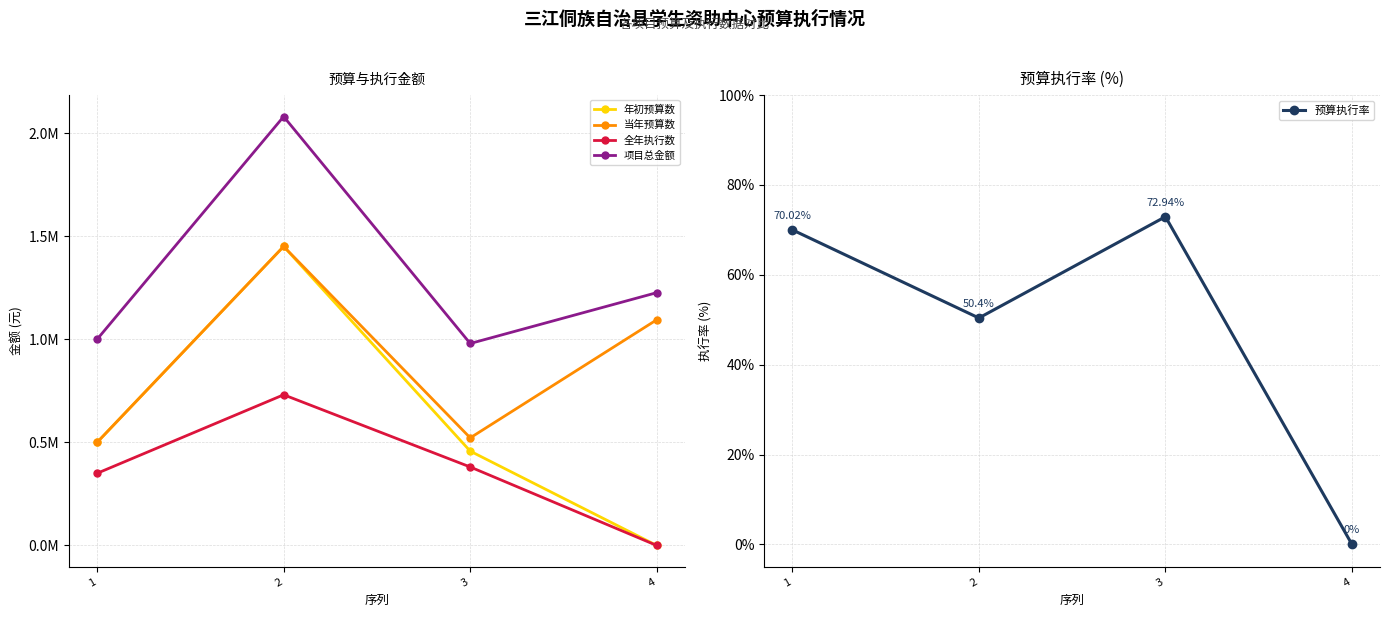

The value of 预算执行率 at 4 is 0.0. True or false?

True